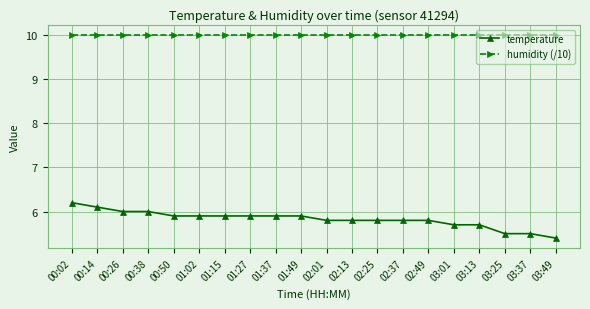

Is it true that humidity (/10) equals 14.7 at 02:37?

False